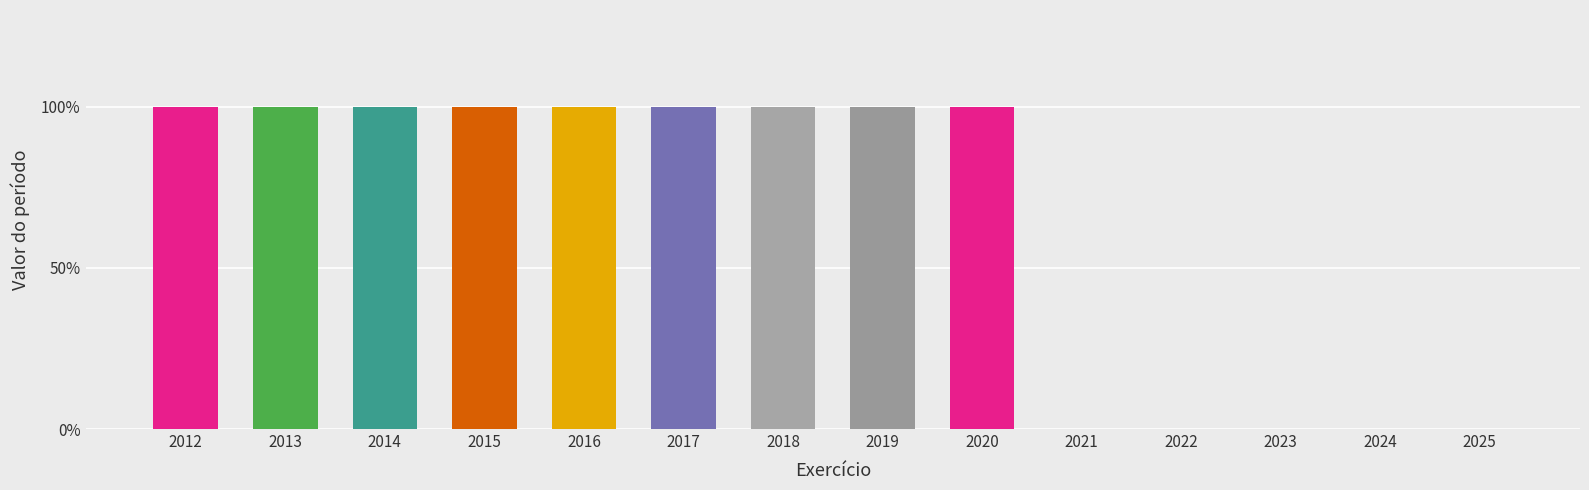

At which label is the value closest to 0?

2021